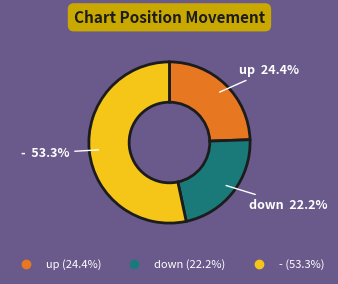

To the nearest percent, what is the combined percentage of - and up?

78%